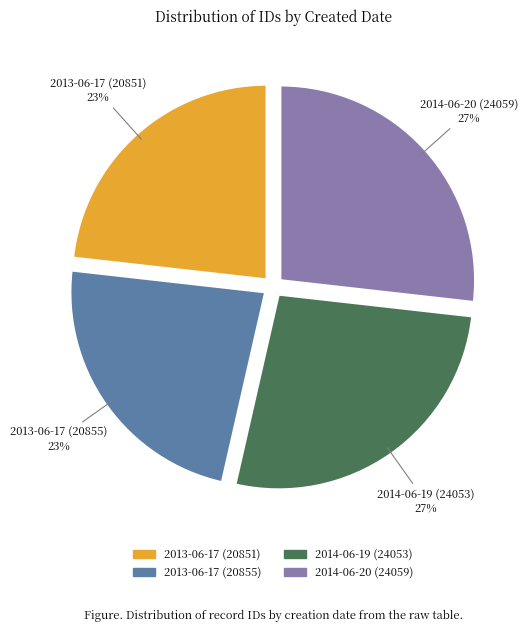

Count the number of slices in the pie.

4